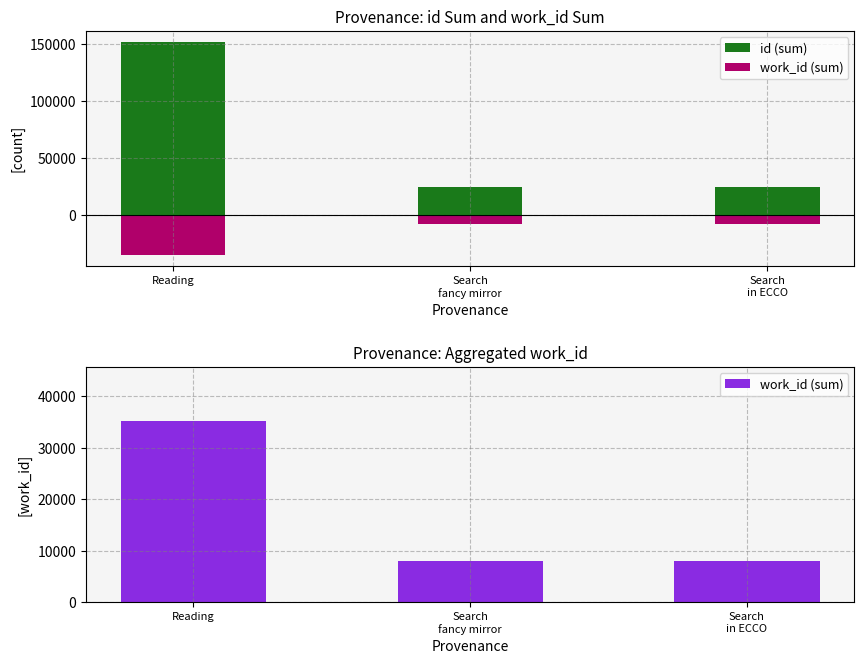

Which category has the highest value across all series?

Reading